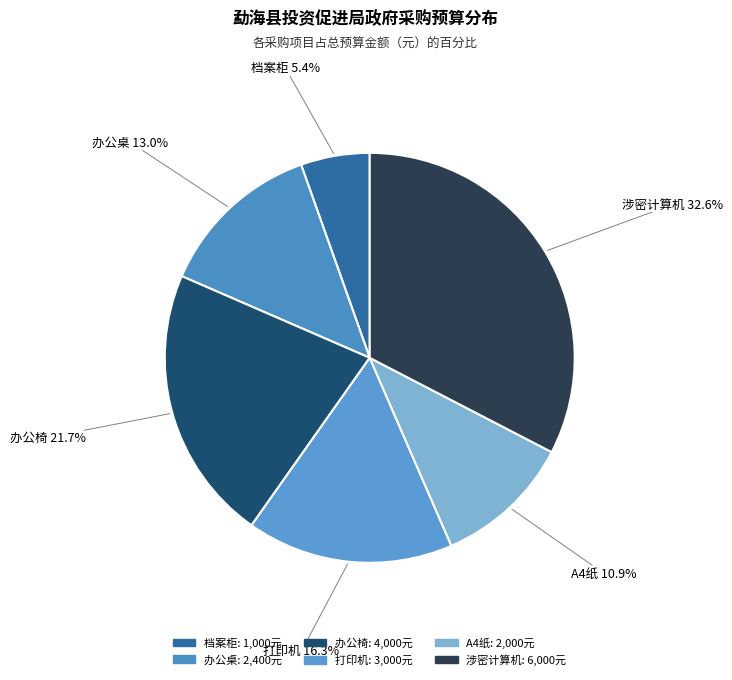

To the nearest percent, what is the difference between the 办公椅 and A4纸 slice percentages?

11%